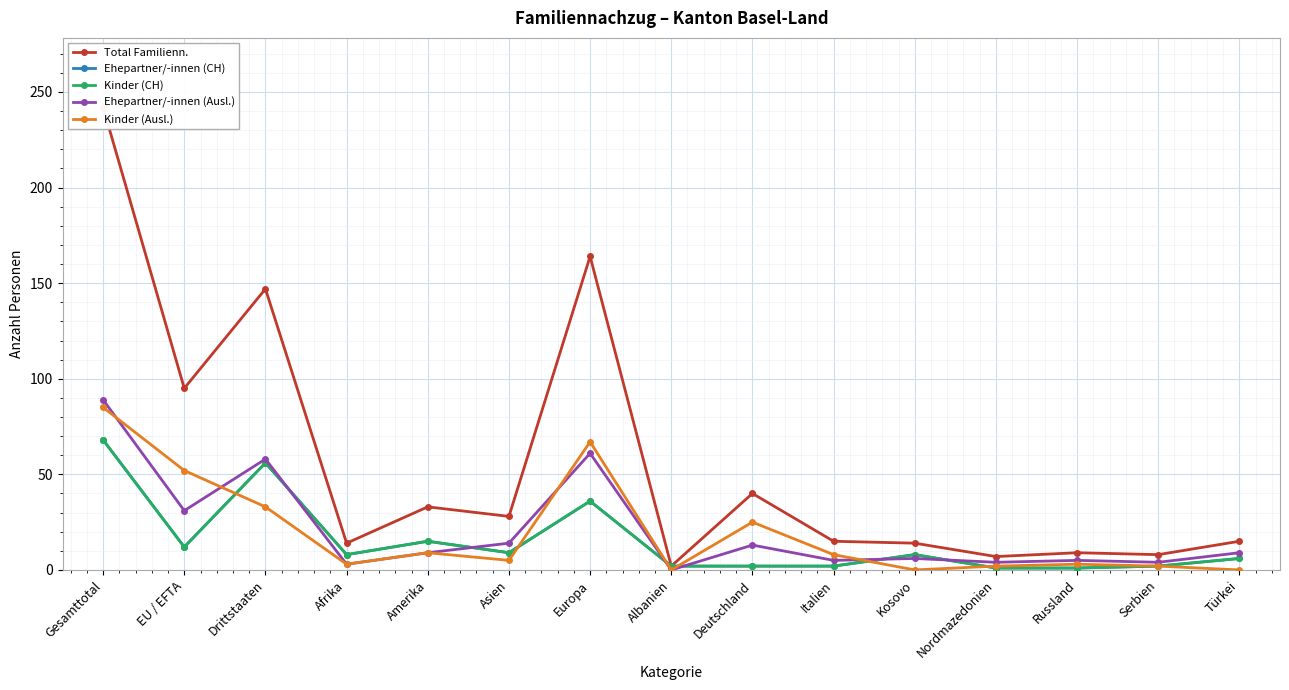

What is the total value across all series at EU / EFTA?

202